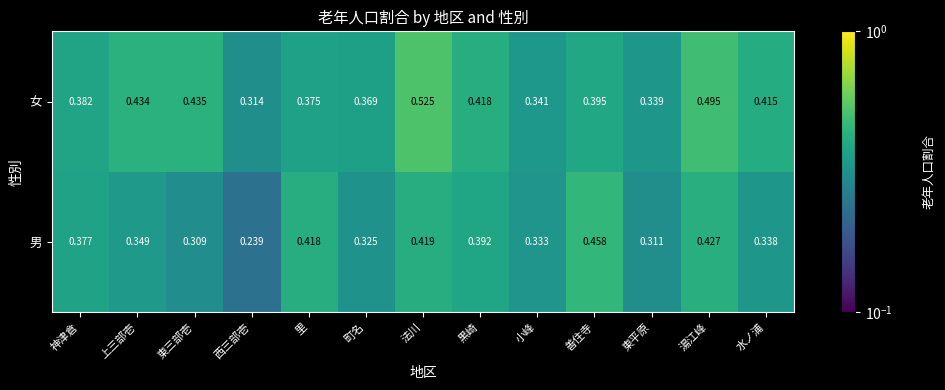

At how many categories does at least one series exceed 0?

13